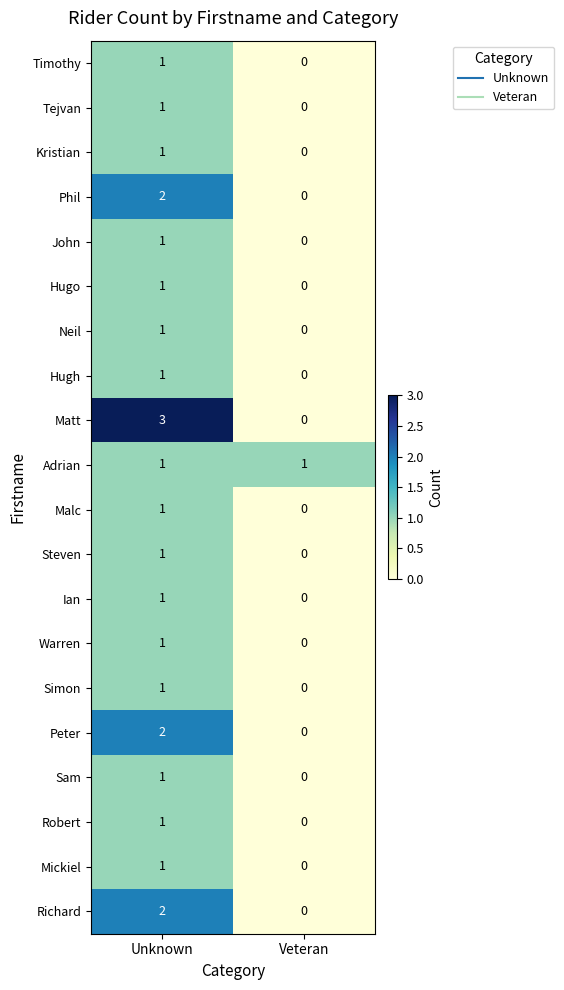

Which series changed the most between Unknown and Veteran?

Matt